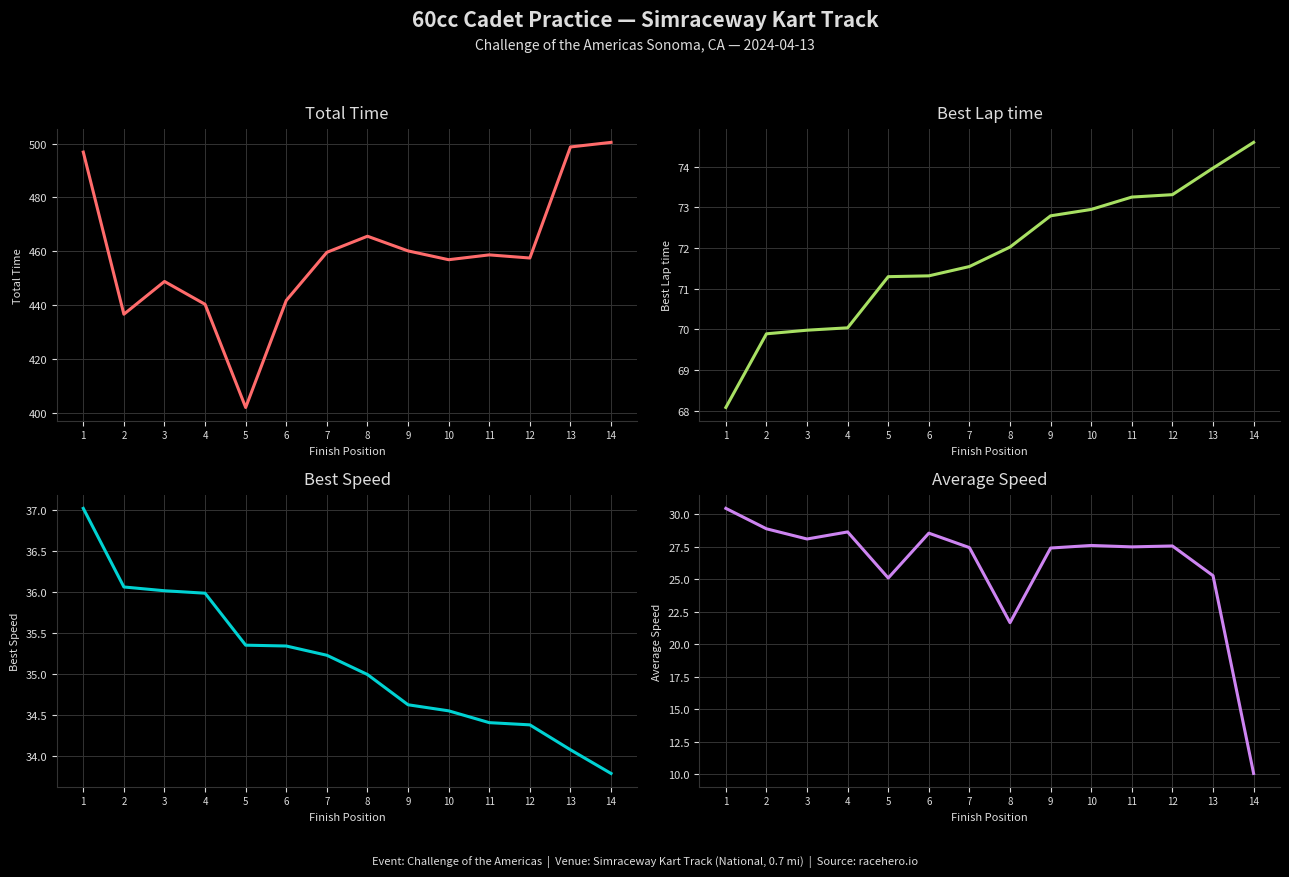

Reading left to right, list all the values displayed in this chart.

Total Time: 496.9	436.6	448.8	440.3	401.9	441.7	459.6	465.6	460.1	456.8	458.6	457.5	498.8	500.5
Best Lap time: 68.1	69.9	70.0	70.0	71.3	71.3	71.5	72.0	72.8	72.9	73.3	73.3	74.0	74.6
Best Speed: 37.0	36.1	36.0	36.0	35.3	35.3	35.2	35.0	34.6	34.5	34.4	34.4	34.1	33.8
Average Speed: 30.4	28.9	28.1	28.6	25.1	28.5	27.4	21.7	27.4	27.6	27.5	27.5	25.3	10.1